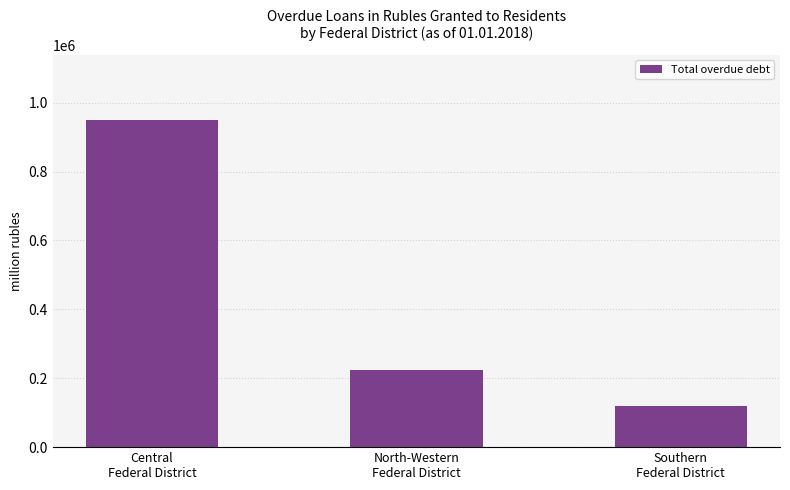

List the labels in order of value, largest first.

Central
Federal District, North-Western
Federal District, Southern
Federal District